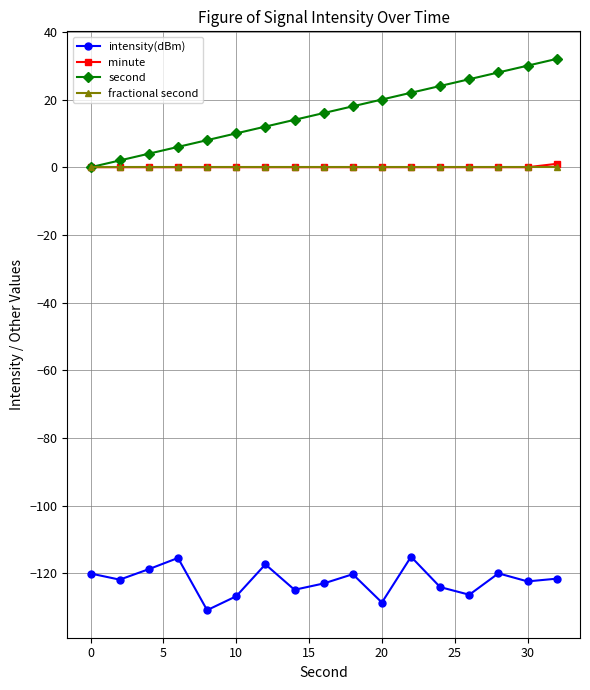

True or false: intensity(dBm) and second intersect in this chart.

False